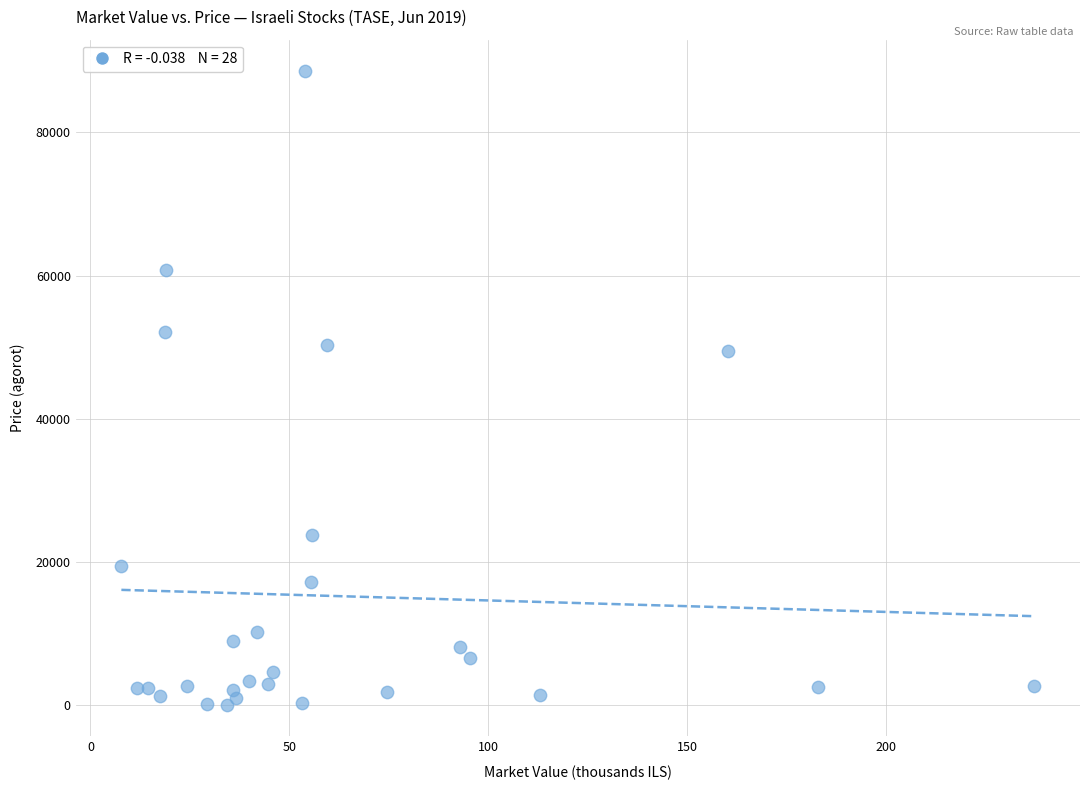

What is the range of X values (max minus min)?

229.4